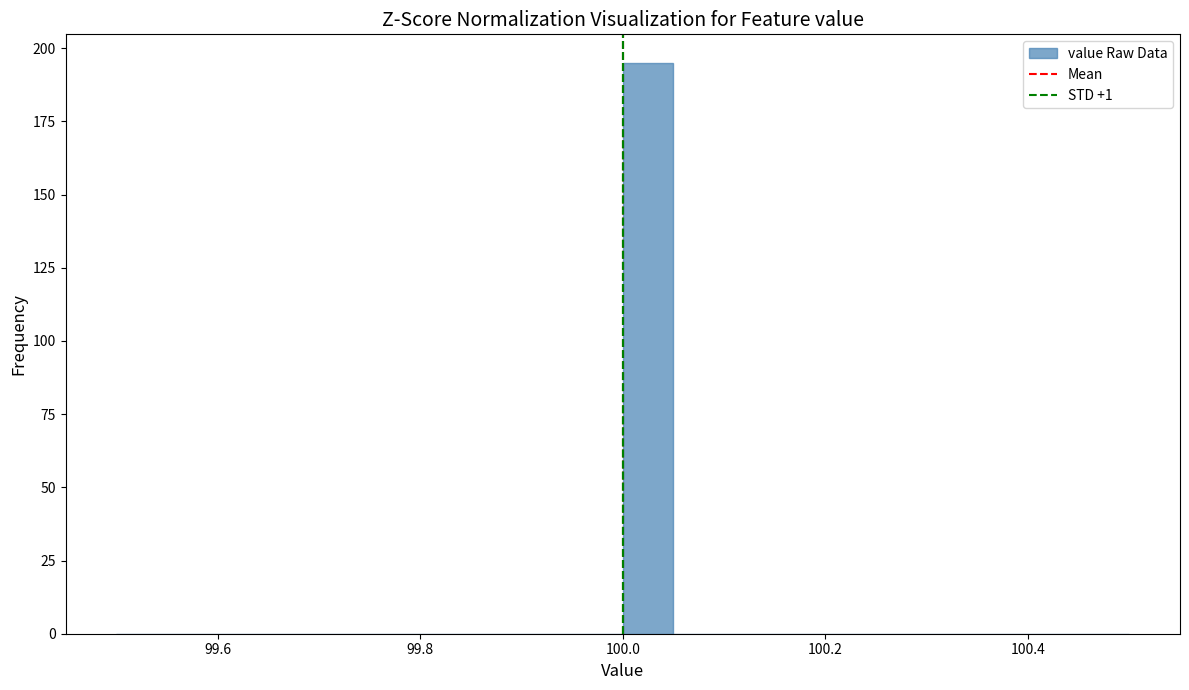

Around what value on the x-axis is the tallest bar? Give the approximate position of its centre, as read against the axis.

100.02